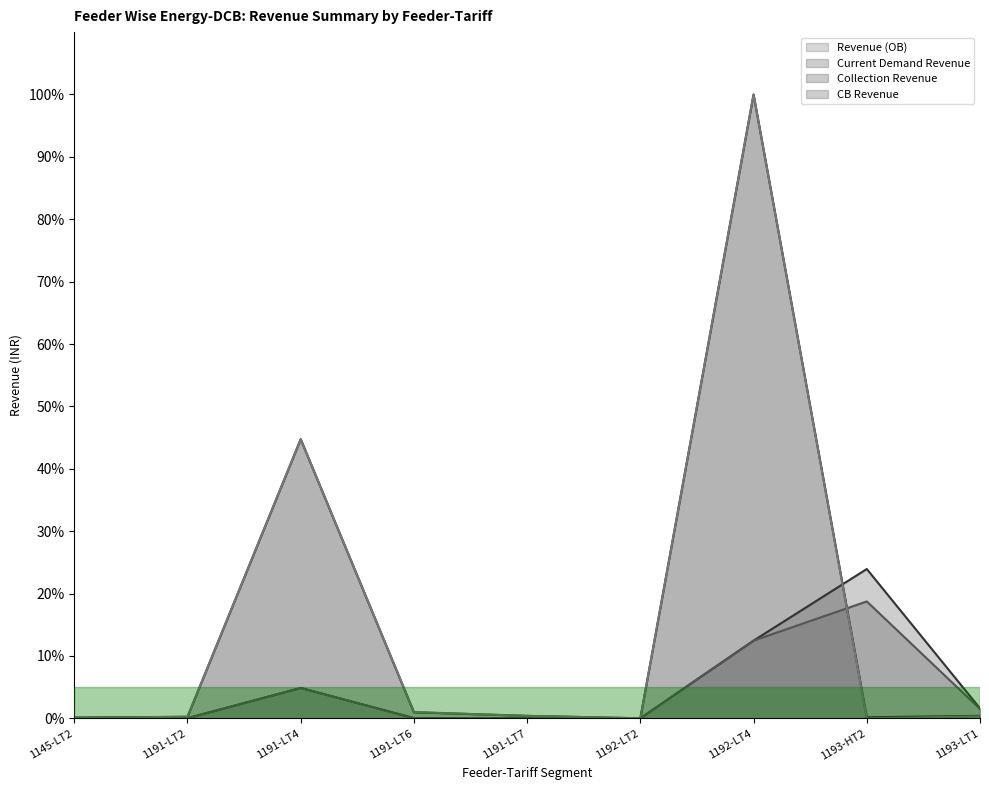

True or false: CB Revenue and Collection Revenue intersect in this chart.

True